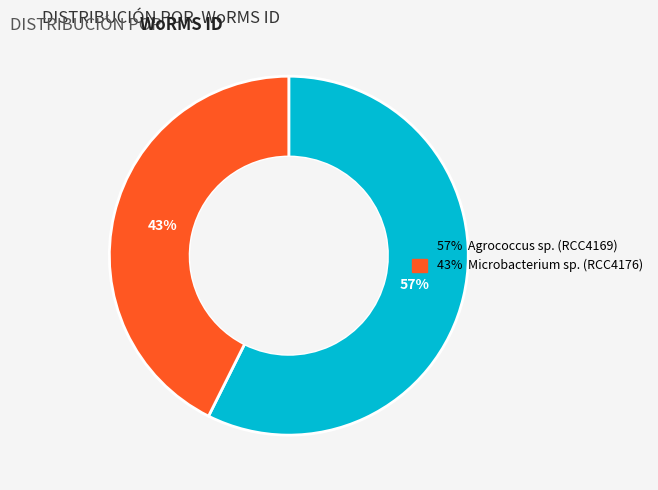

Does any single category account for the majority?

Yes